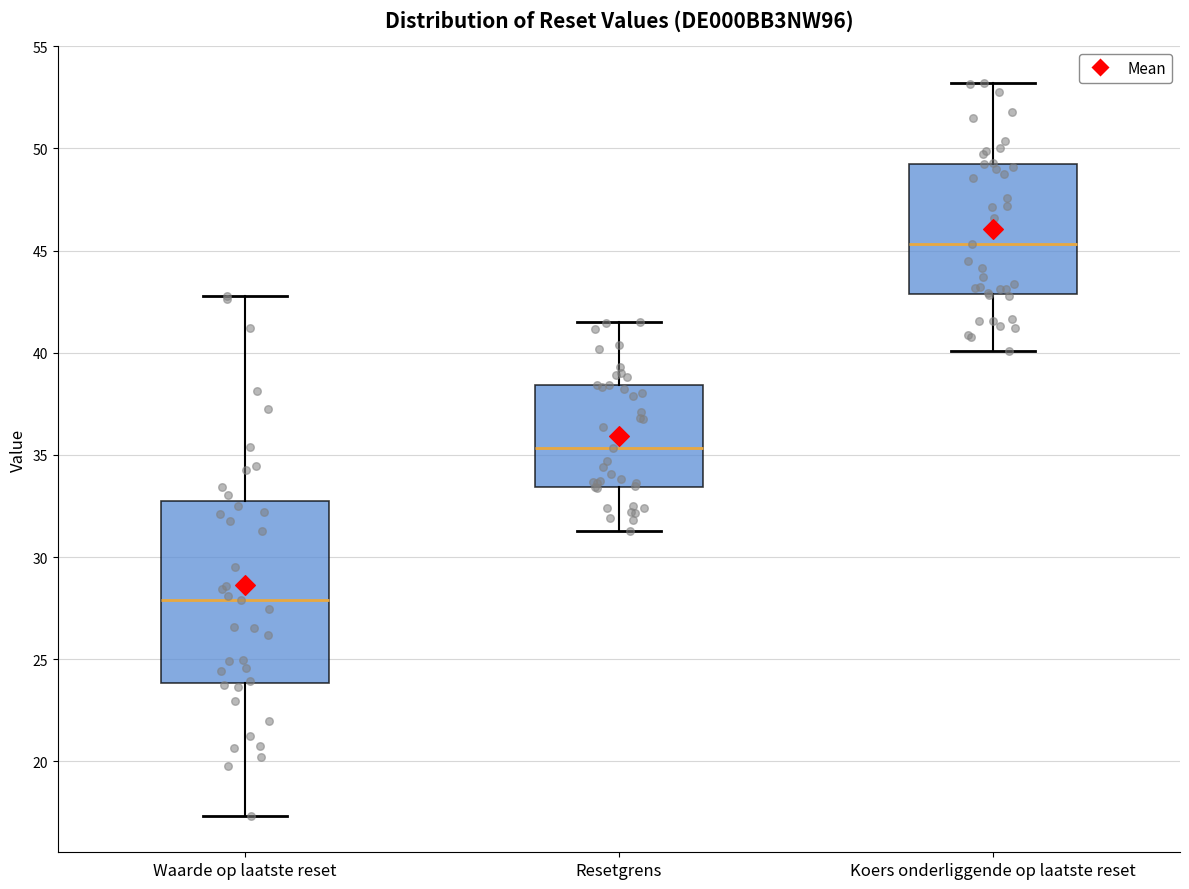

Comparing the boxes themselves (not the whiskers), which one is the tallest?

Waarde op laatste reset